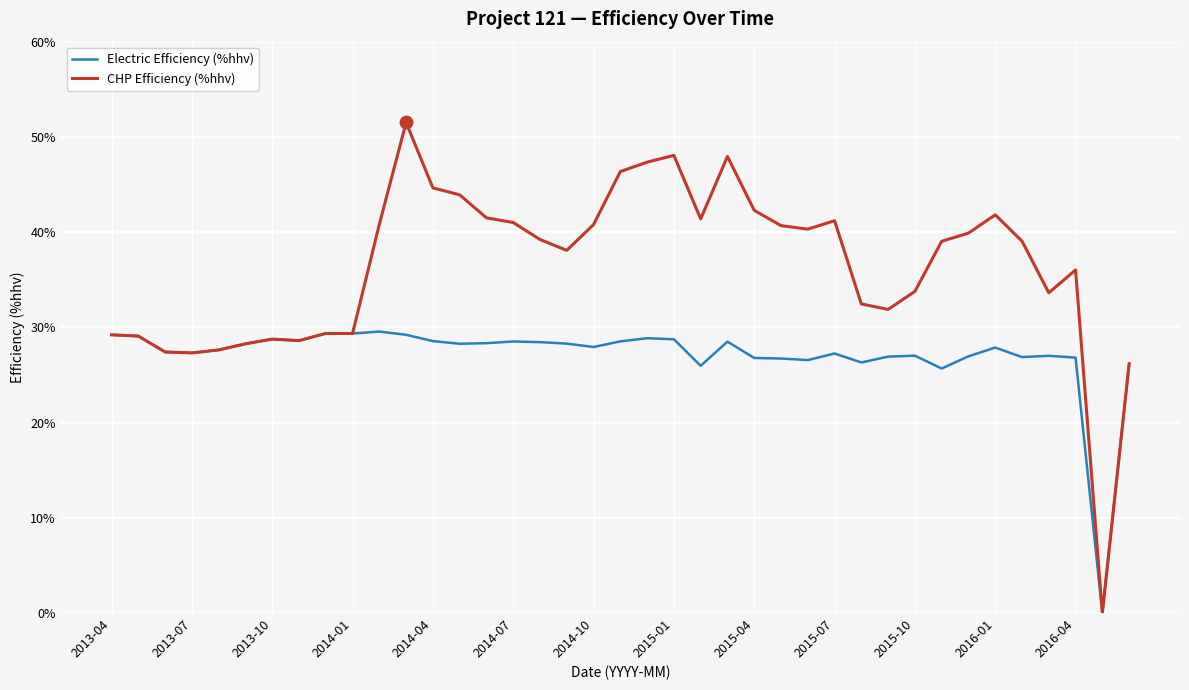

Which series has the largest total across all categories?

CHP Efficiency (%hhv)